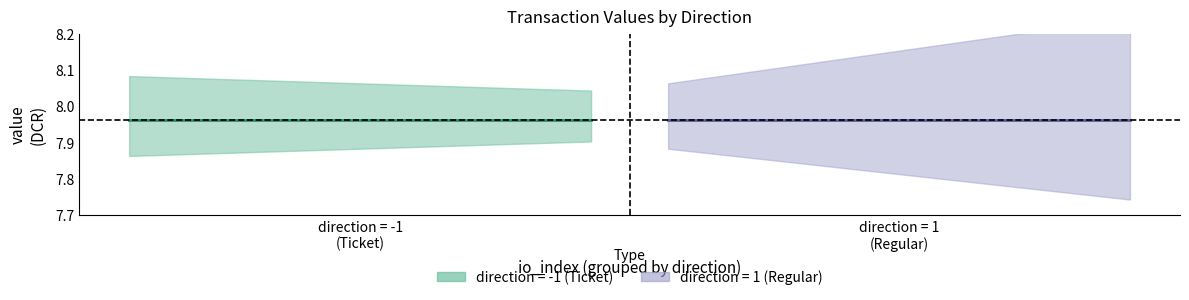

The value of io_index_pos at 2 is 3.4. True or false?

False